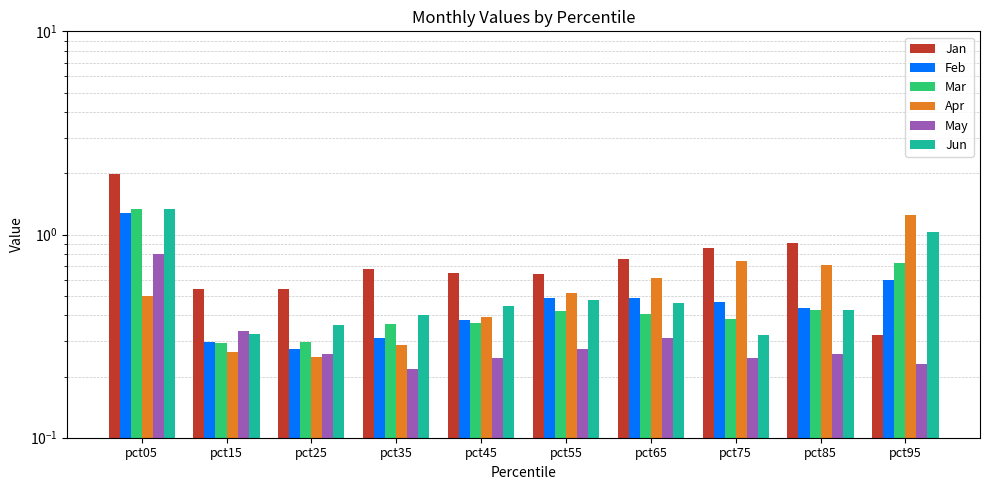

How many bars are there in each group?

6